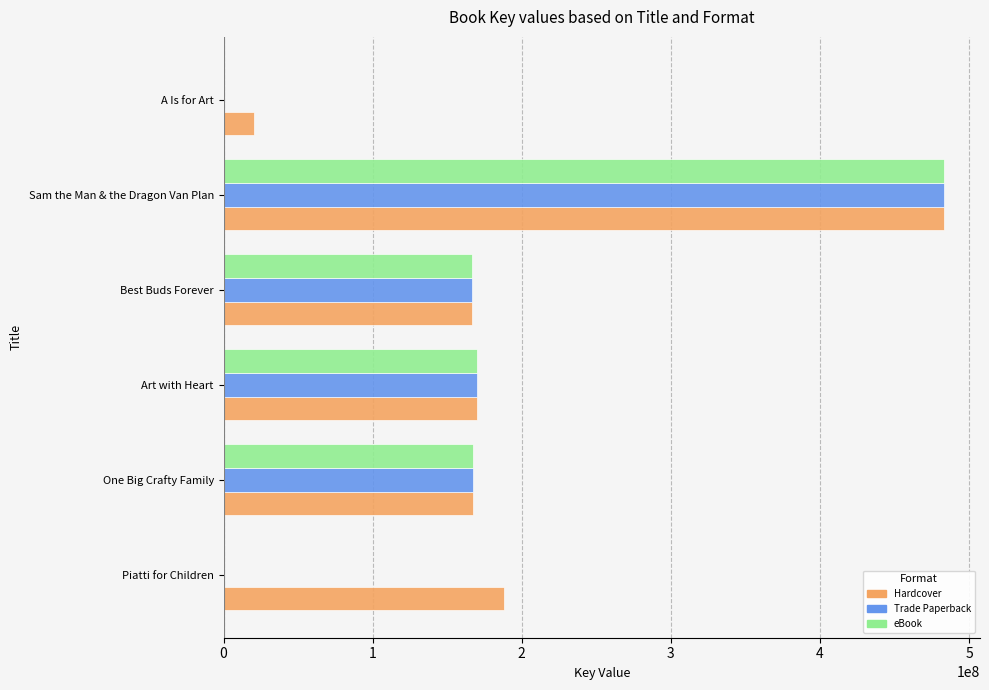

What is the sum of all Hardcover values?

1195532409